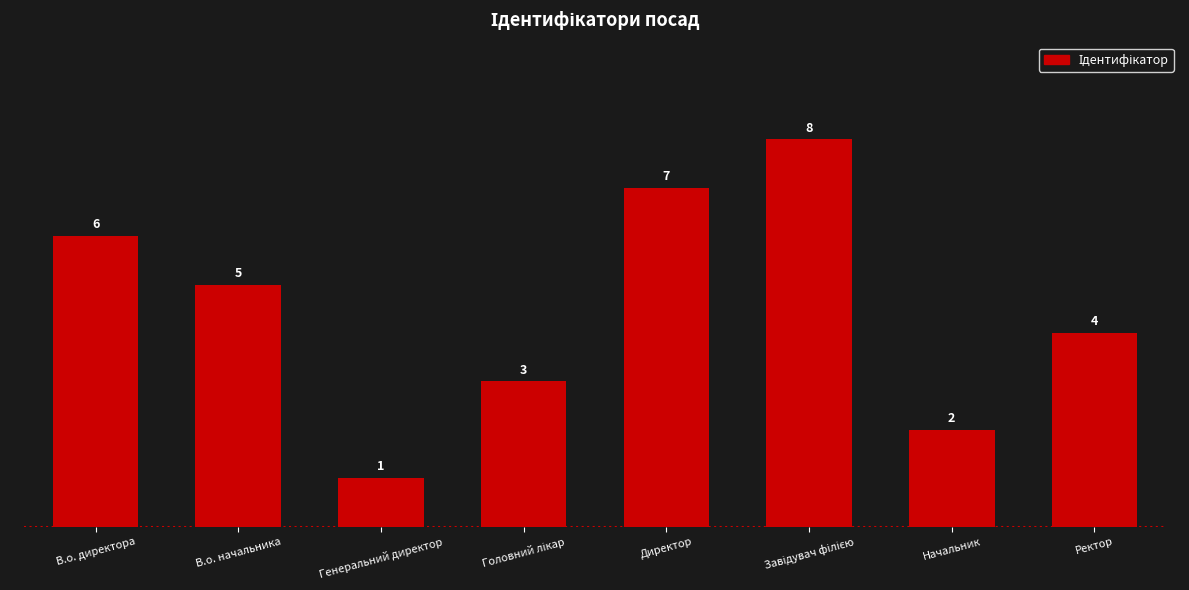

Where does the data first go above 5?

В.о. директора